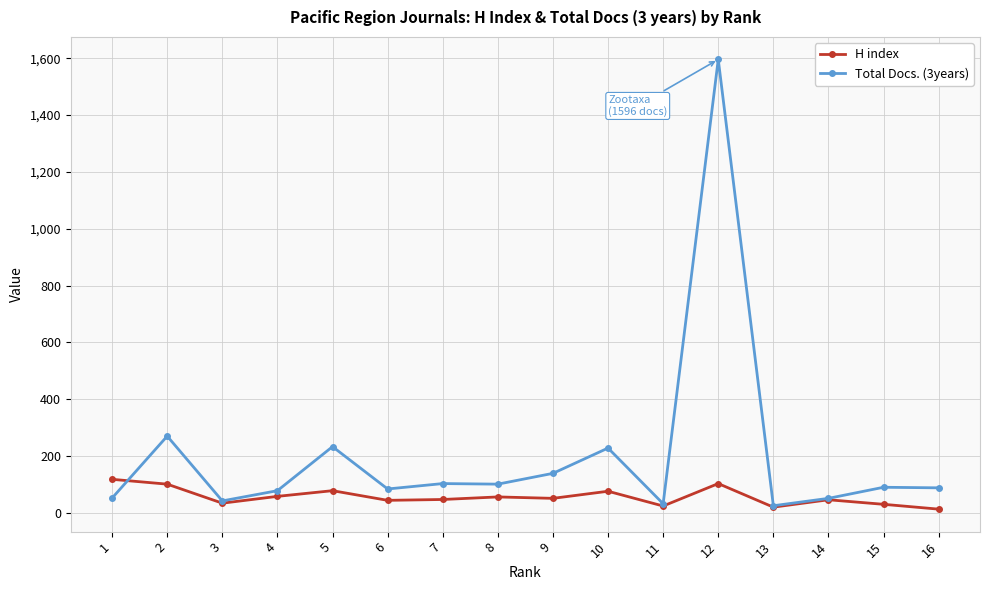

True or false: H index and Total Docs. (3years) intersect in this chart.

True